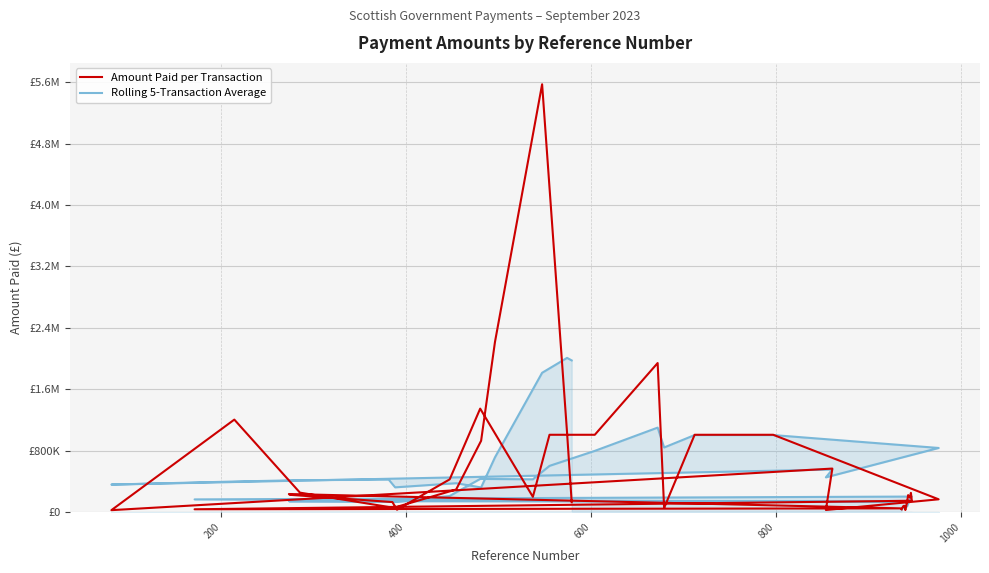

Count the number of data series in this chart.

2